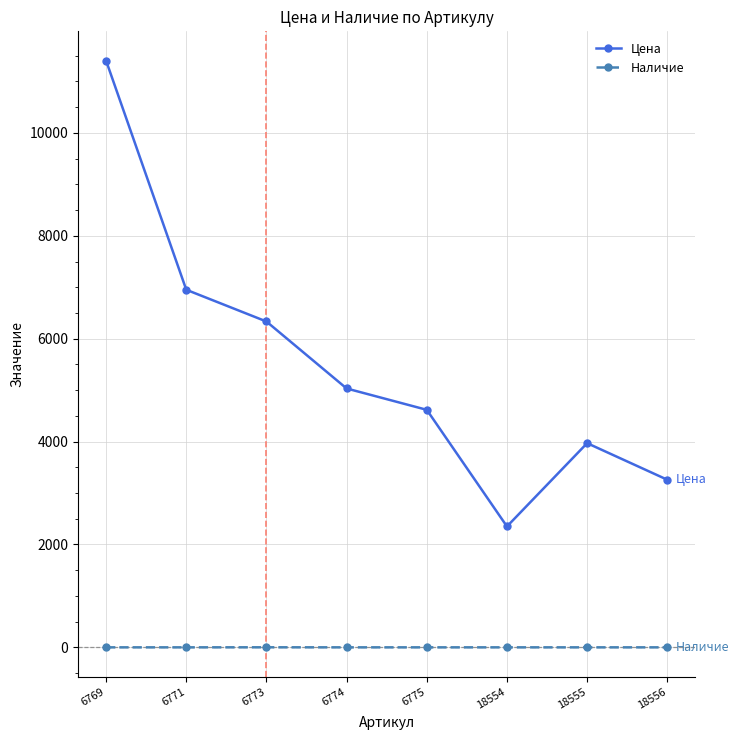

Rank the series by their average value, from lowest to highest.

Наличие, Цена